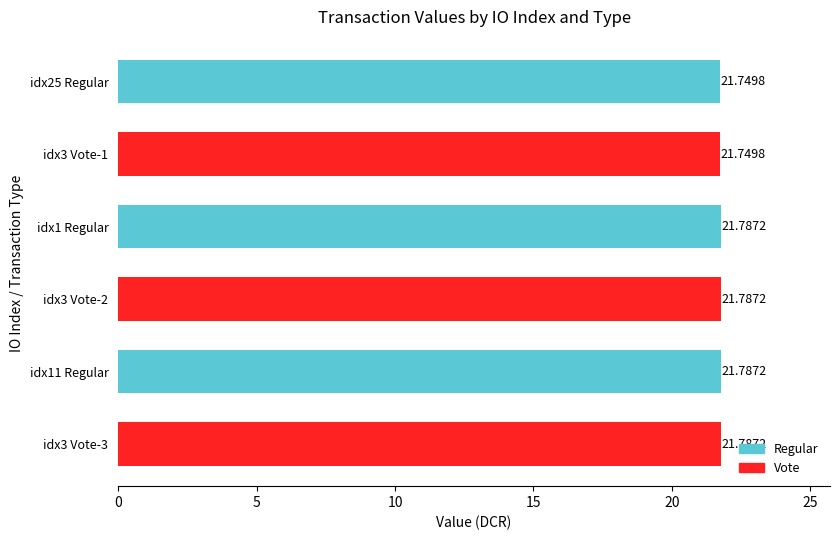

What is the sum of all values?

130.6